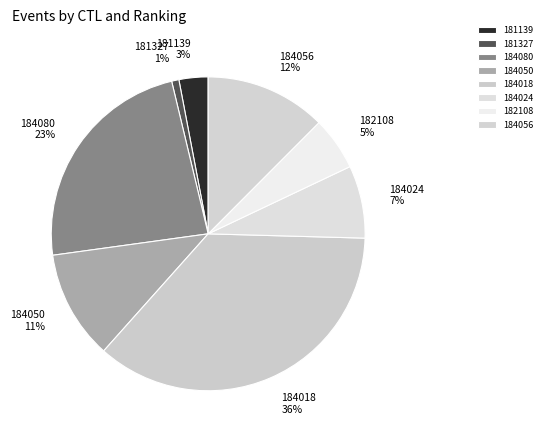

Do 184018 36% and 184050 11% together represent more than half of the pie?

No